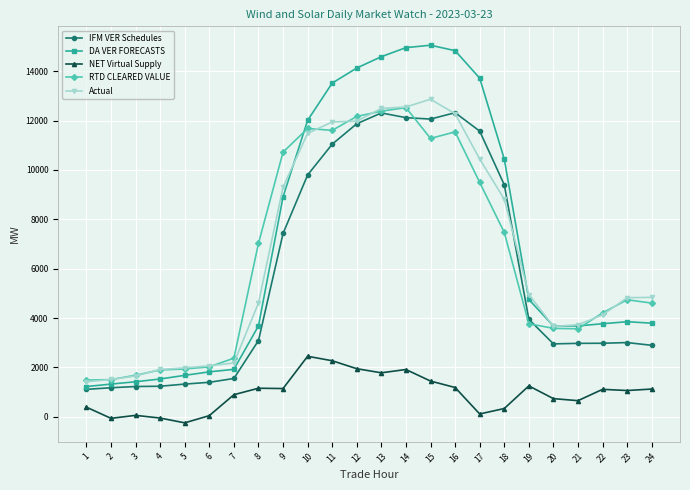

What is the lowest value of the Actual series?

1423.9